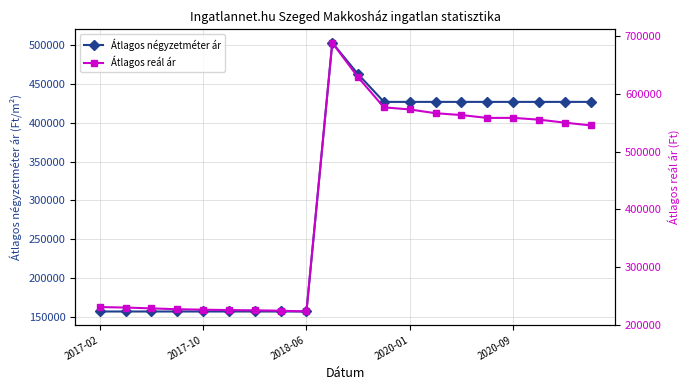

What is the maximum value for Átlagos négyzetméter ár?

503500